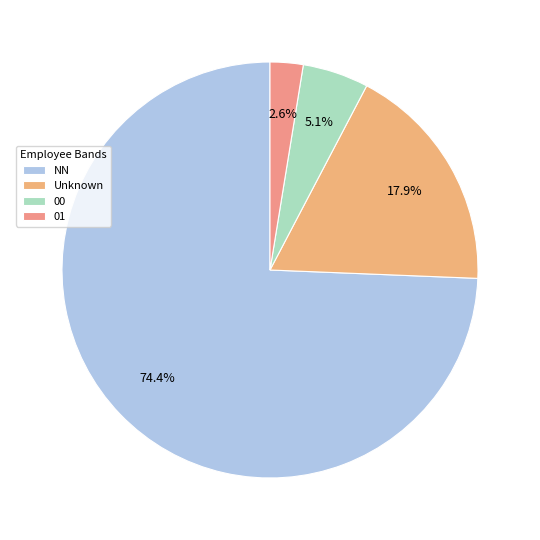

Count the number of slices in the pie.

4